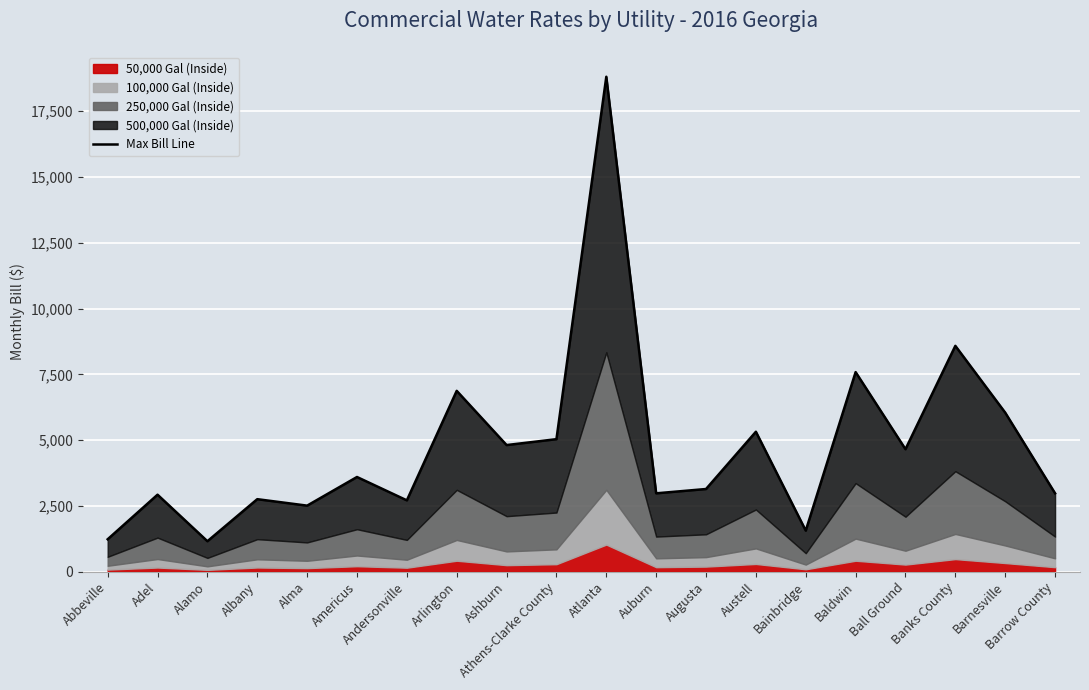

What is the average value?

4764.2